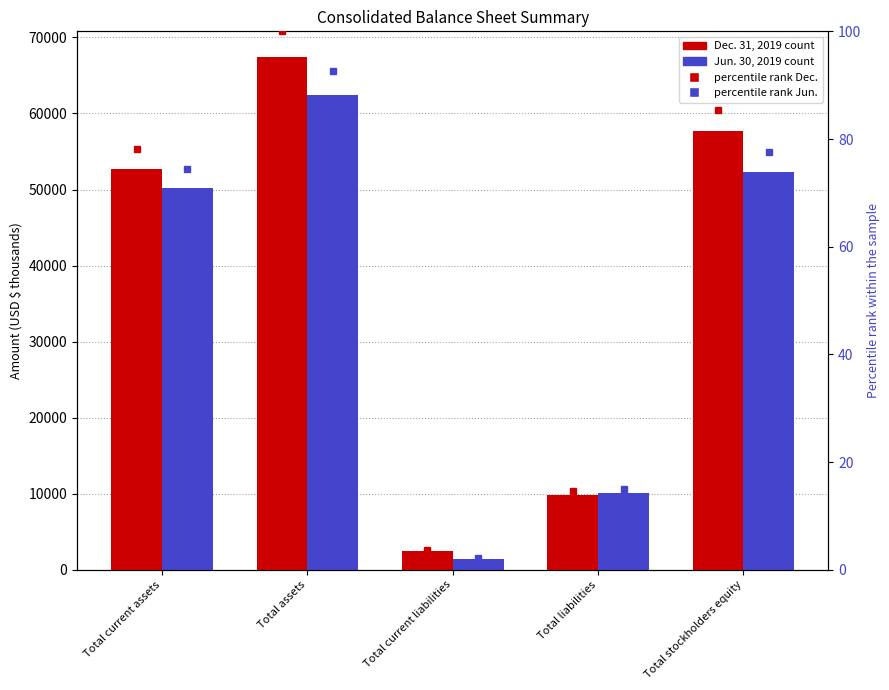

How many data points does each series have?

5